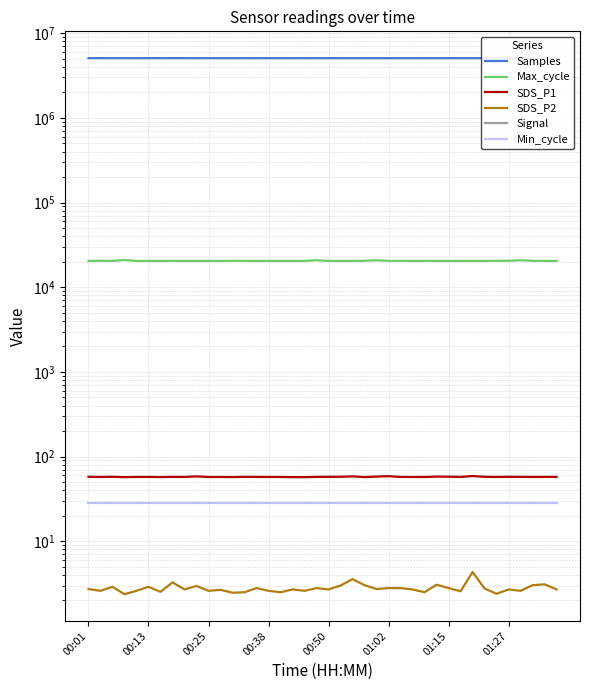

True or false: Min_cycle and SDS_P1 intersect in this chart.

False